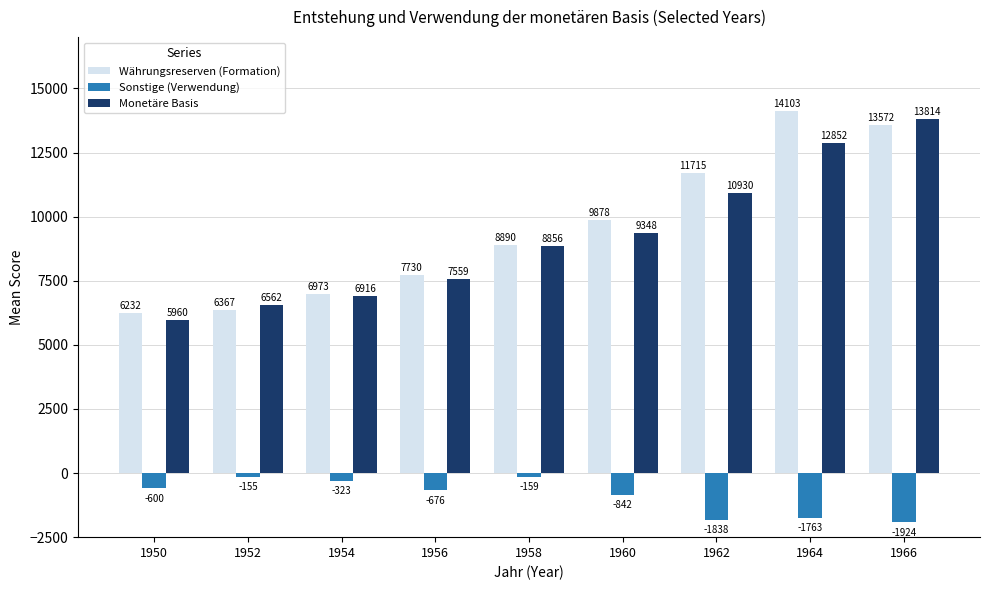

Which category has the highest value across all series?

1964